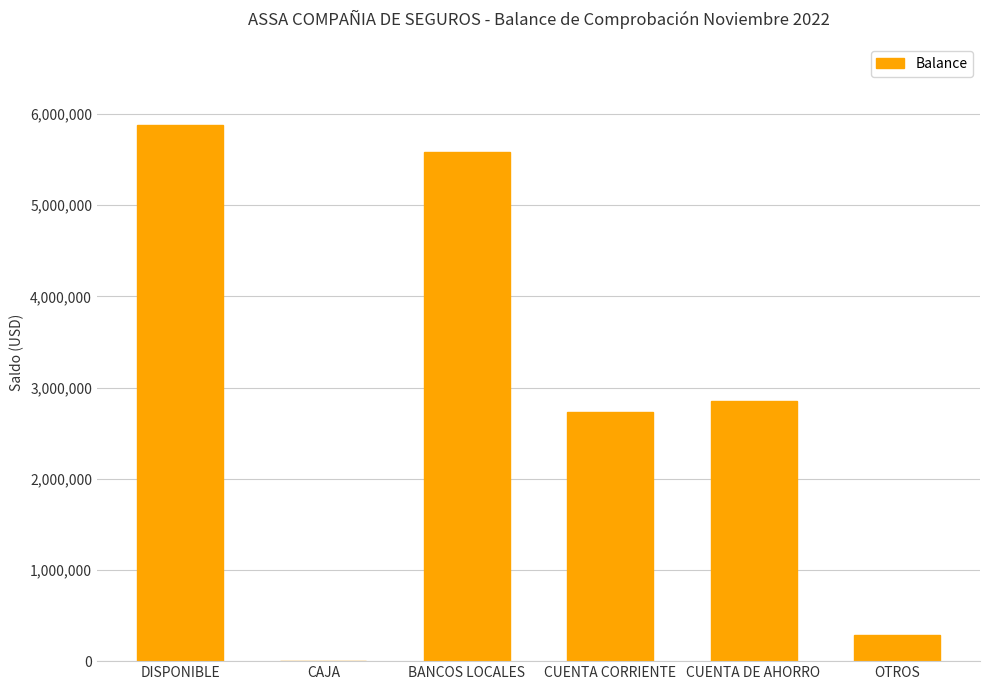

Reading right to left, what are all the values shown in this chart?

289957.7	2852087.7	2733598.6	5585686.4	4404.4	5879562.4